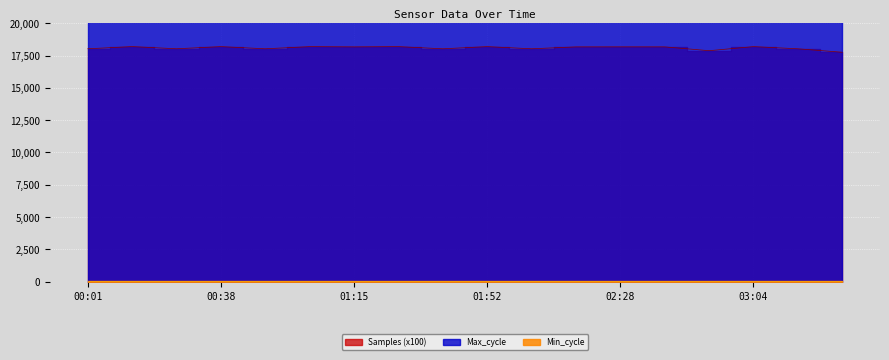

True or false: Max_cycle and Samples intersect in this chart.

False